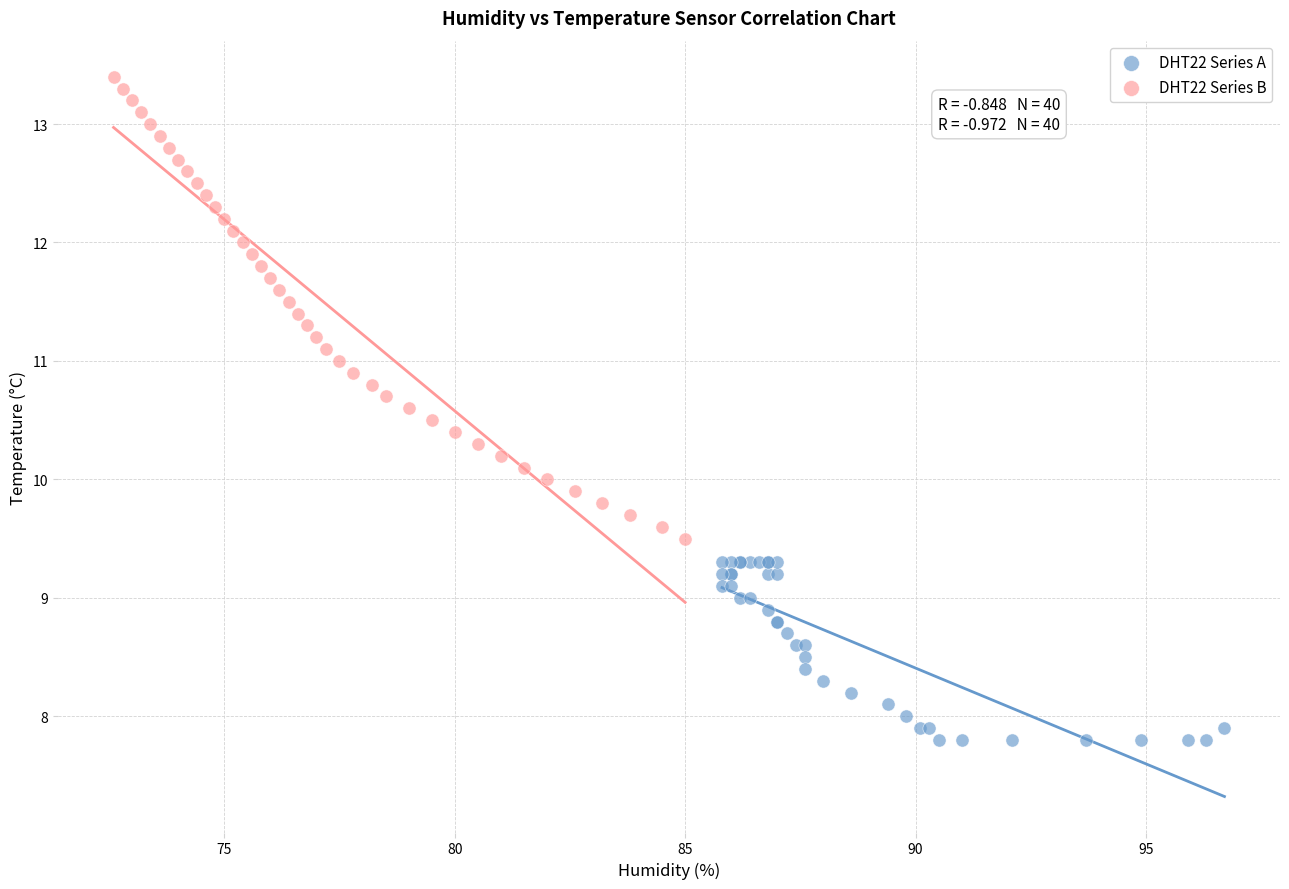

Which series reaches the maximum Y coordinate?

DHT22 Series B